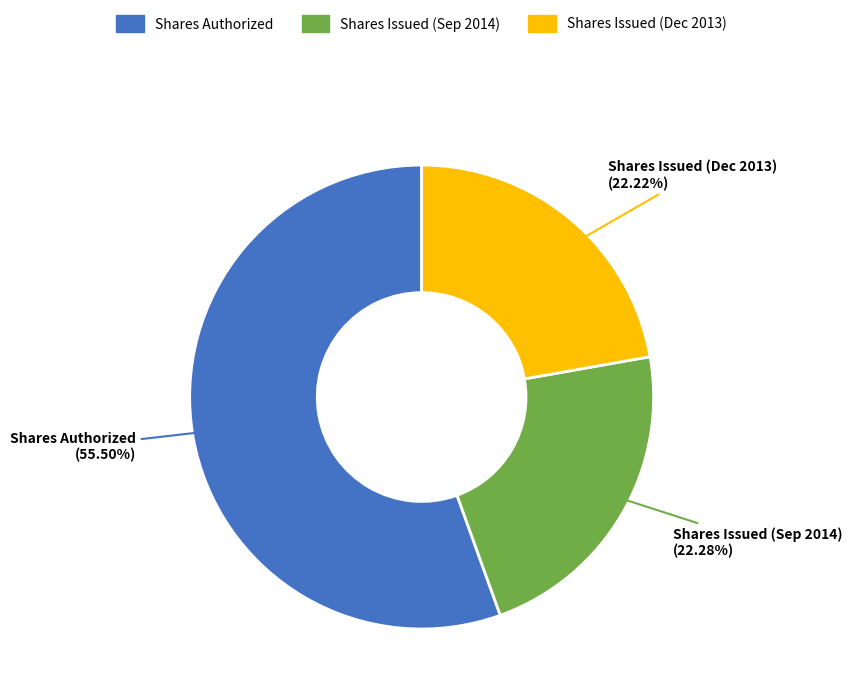

Combined, do Shares Issued (Dec 2013) and Shares Issued (Sep 2014) account for over 50%?

No